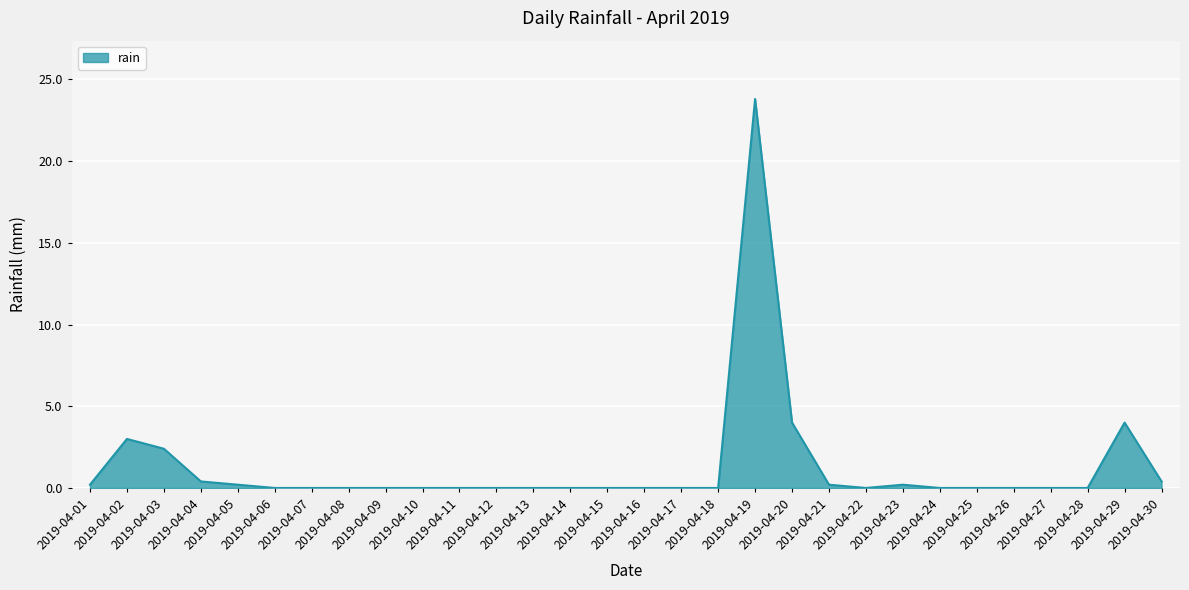

What is the maximum value shown in the chart?

23.8